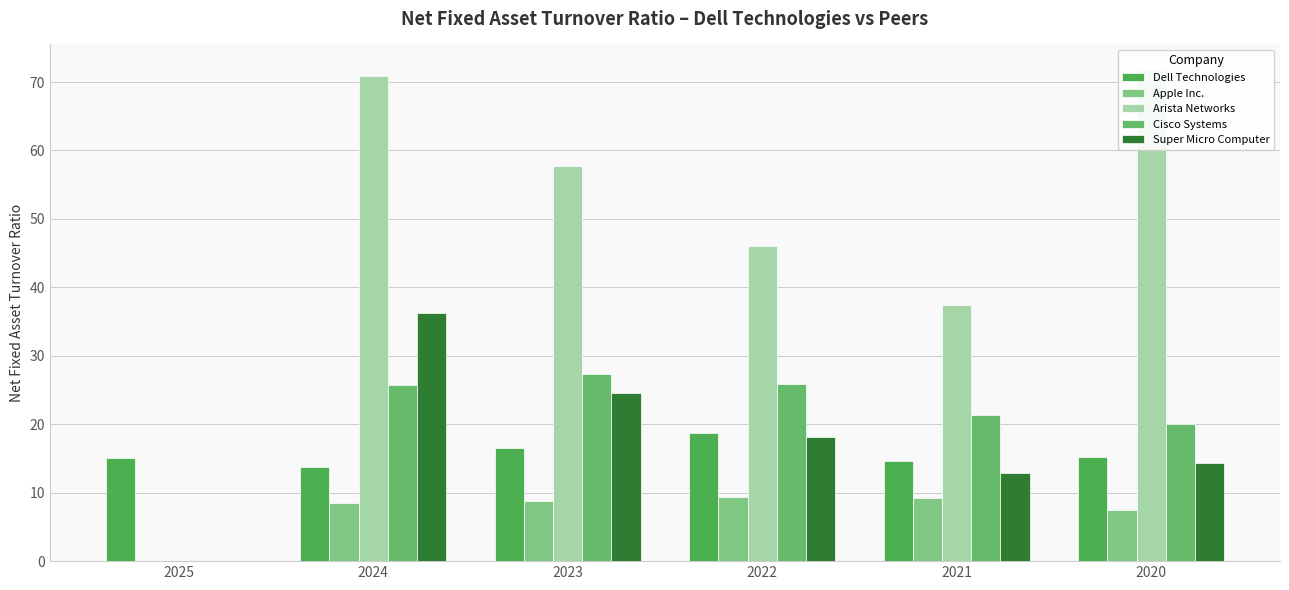

What is the value of the Dell Technologies bar at the 3rd from the left?

16.5